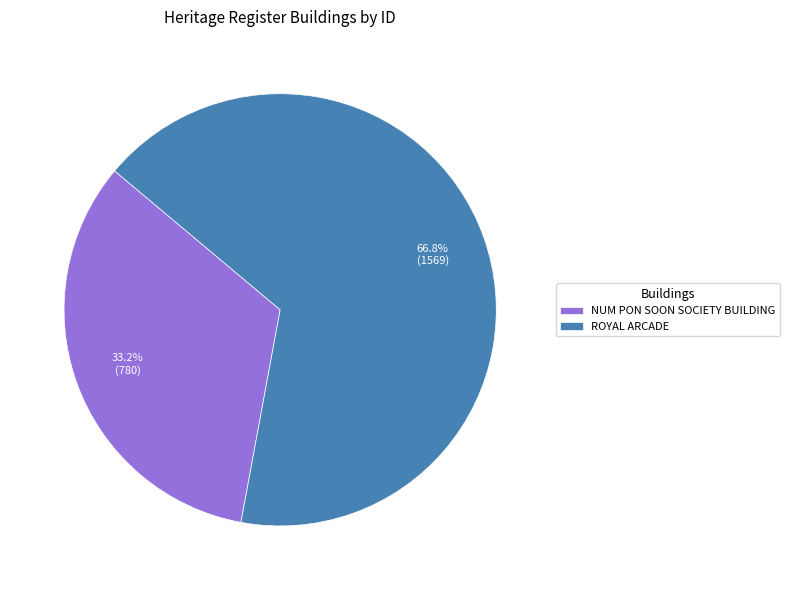

How many segments does this pie chart have?

2